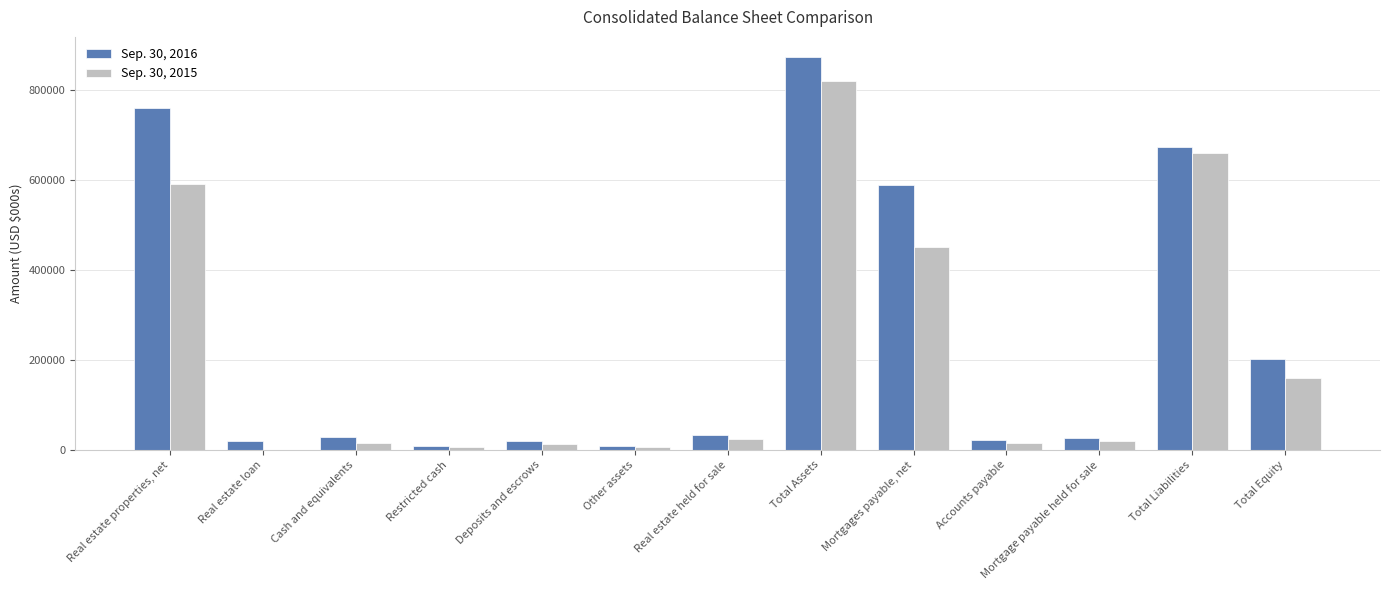

At which category does the chart reach its peak across all series?

Total Assets